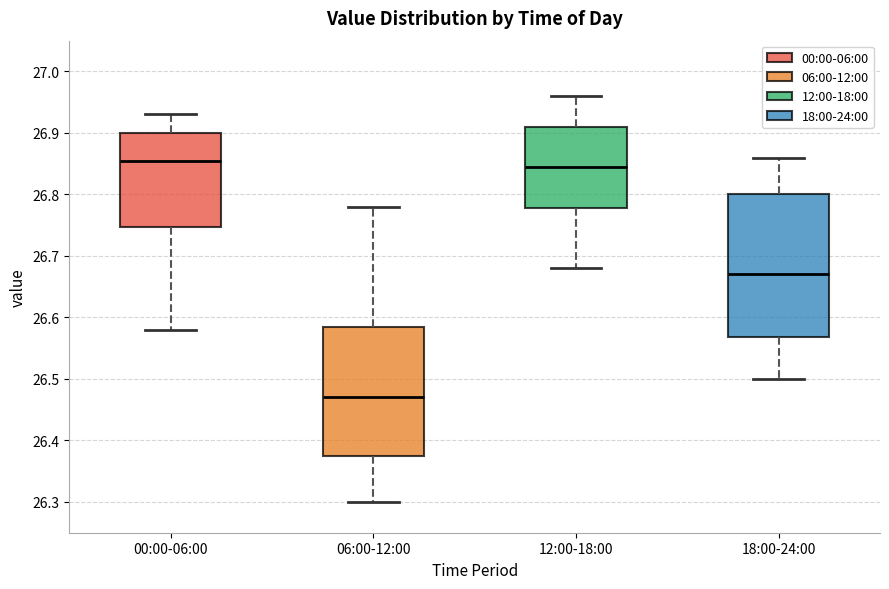

Where does the upper whisker of the box for 00:00-06:00 end on the y-axis? The values are not printed on the chart, so give them approximately, as read against the axis.

26.93